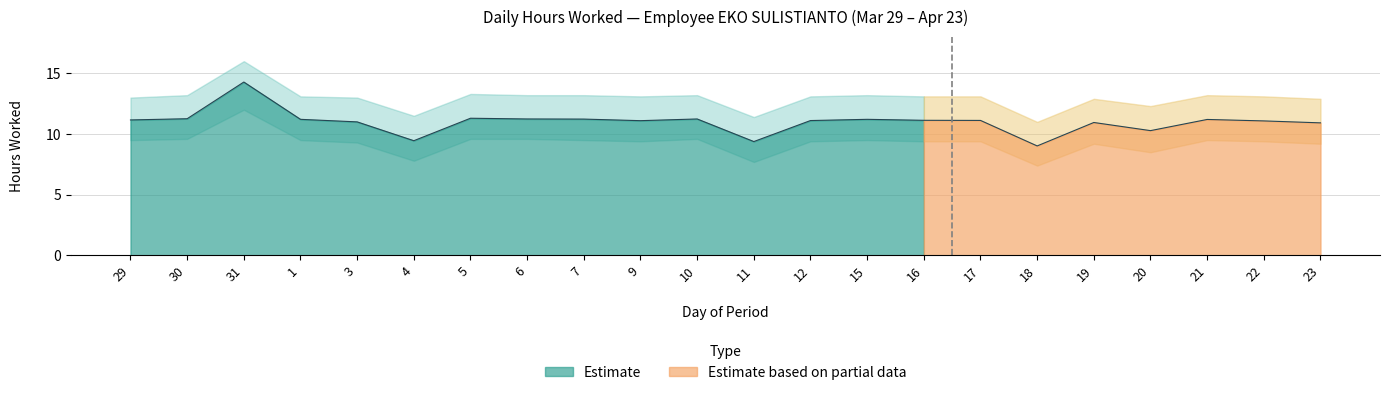

How many categories are shown in the chart?

22